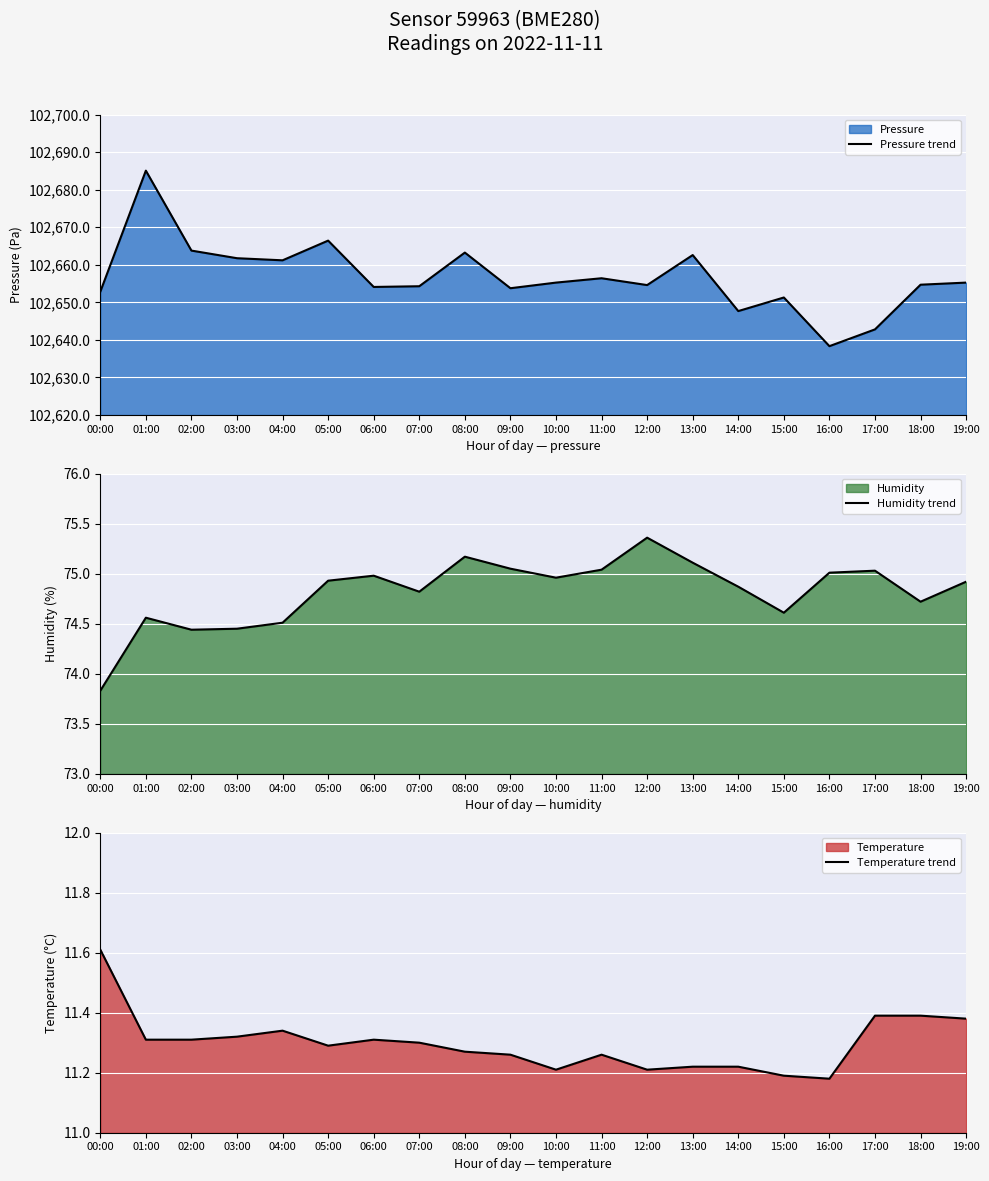

At how many categories does at least one series exceed 8233?

20